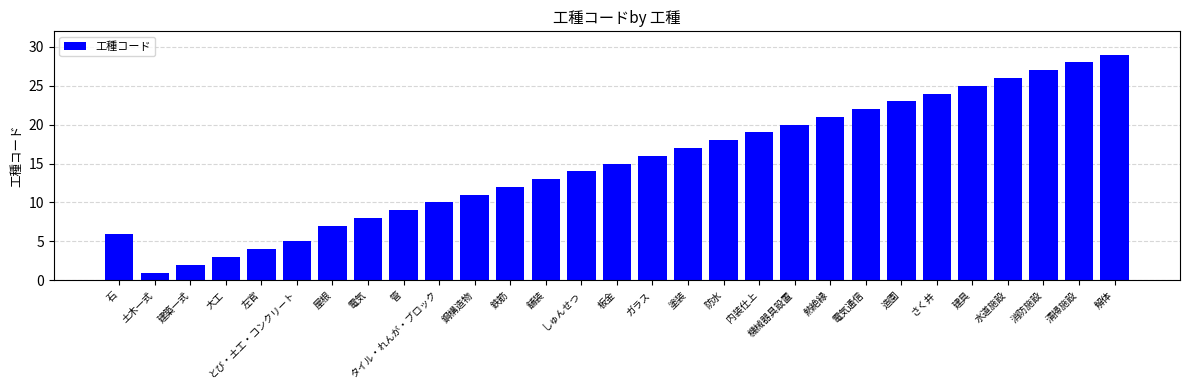

What is the value of the 12th bar from the left?

12